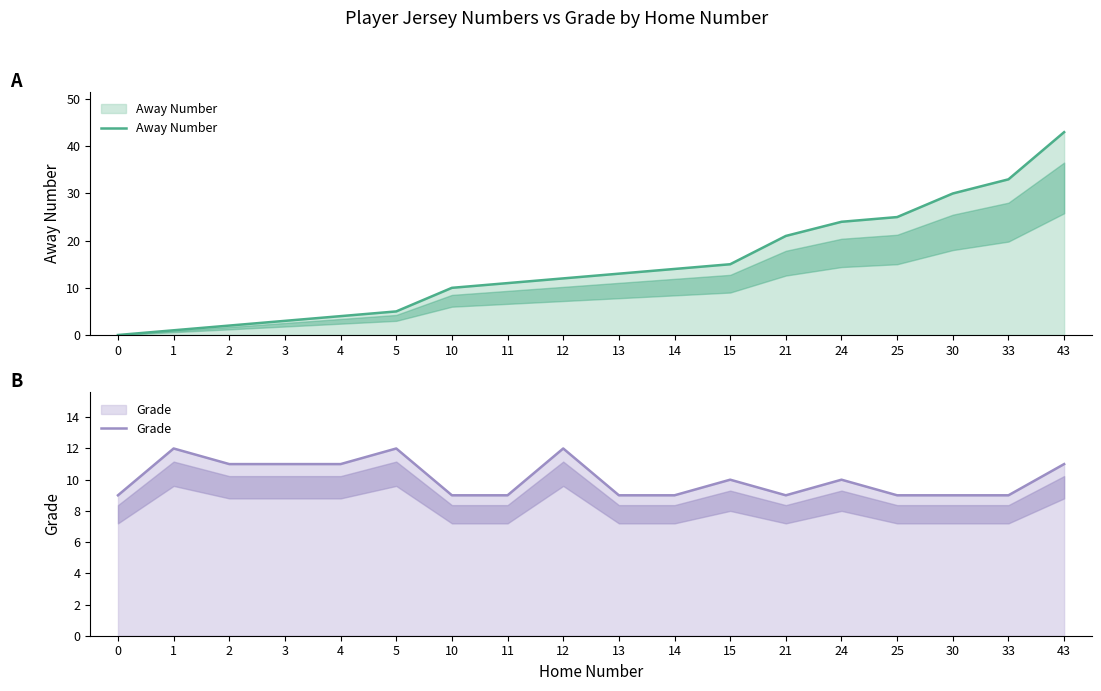

Between 10 and 13, which series saw the biggest shift?

Away Number